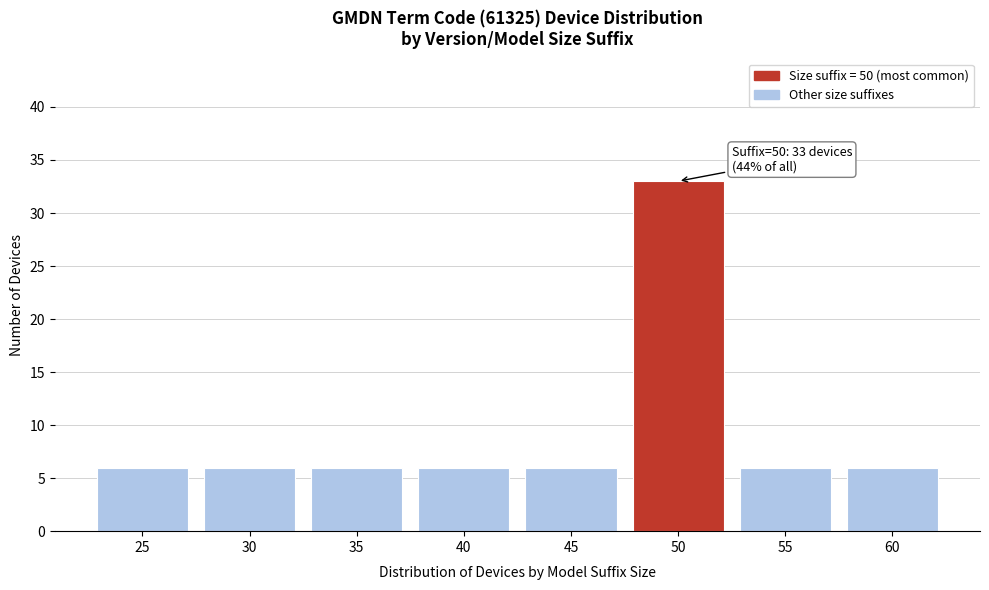

Reading right to left, transcribe all the data shown in this chart.

60=6	55=6	50=33	45=6	40=6	35=6	30=6	25=6